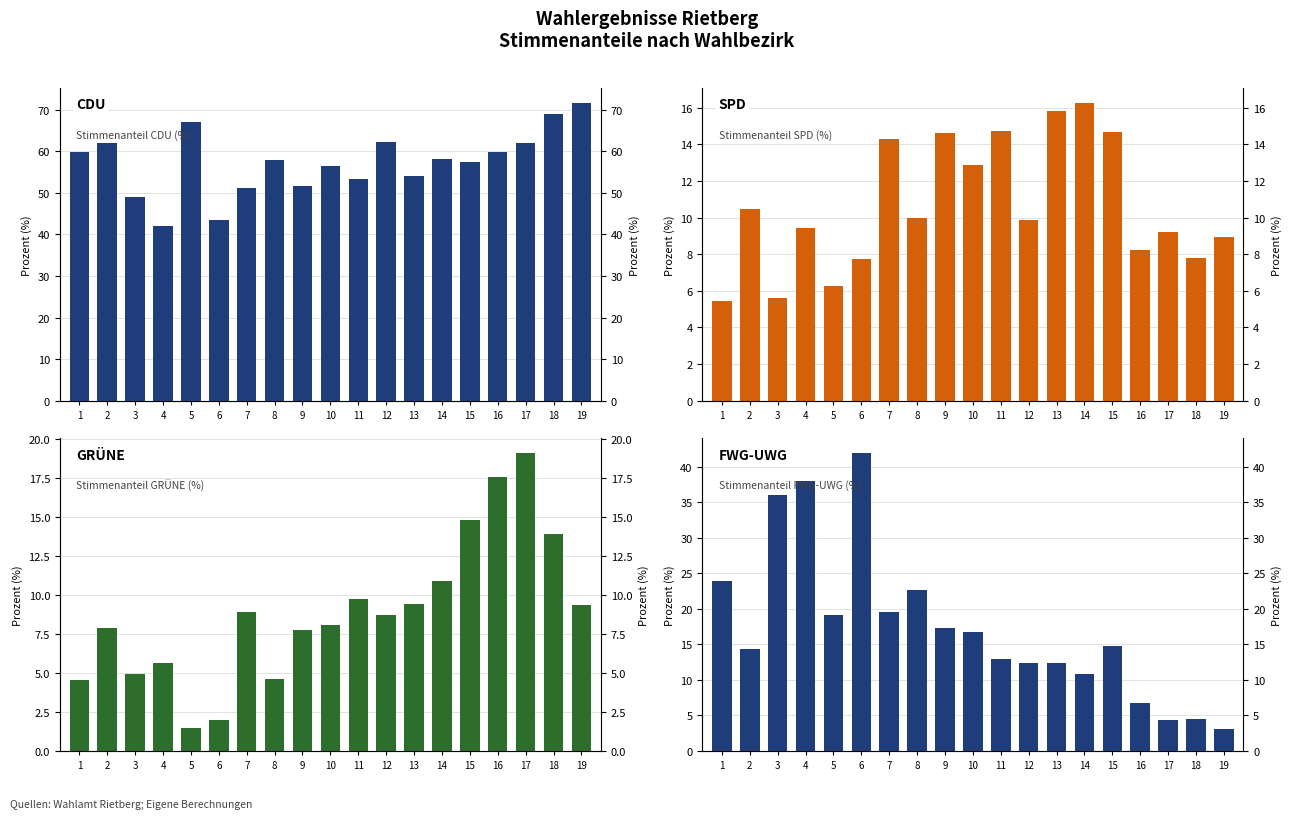

At which label does CDU reach its minimum?

4